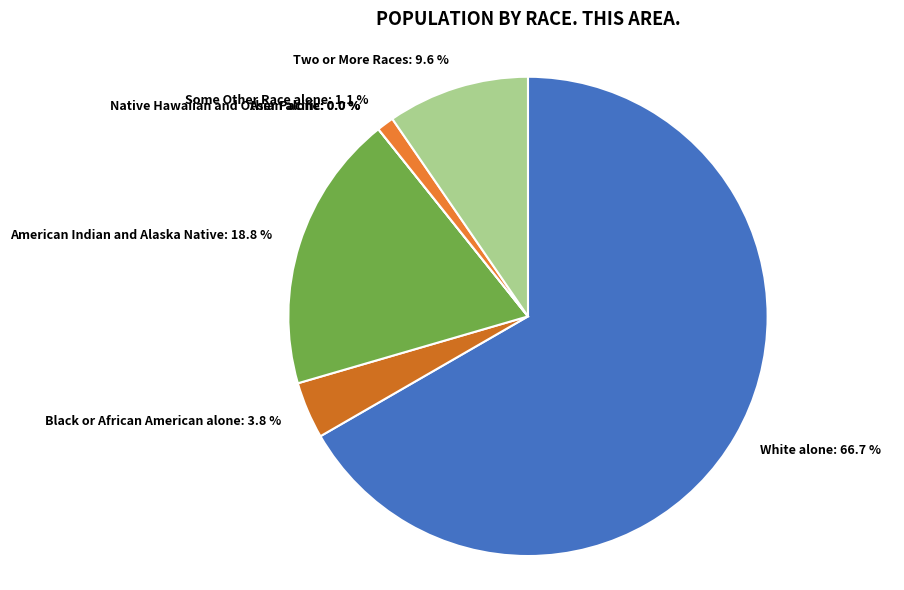

The Black or African American alone slice represents 4% of the pie. True or false?

True